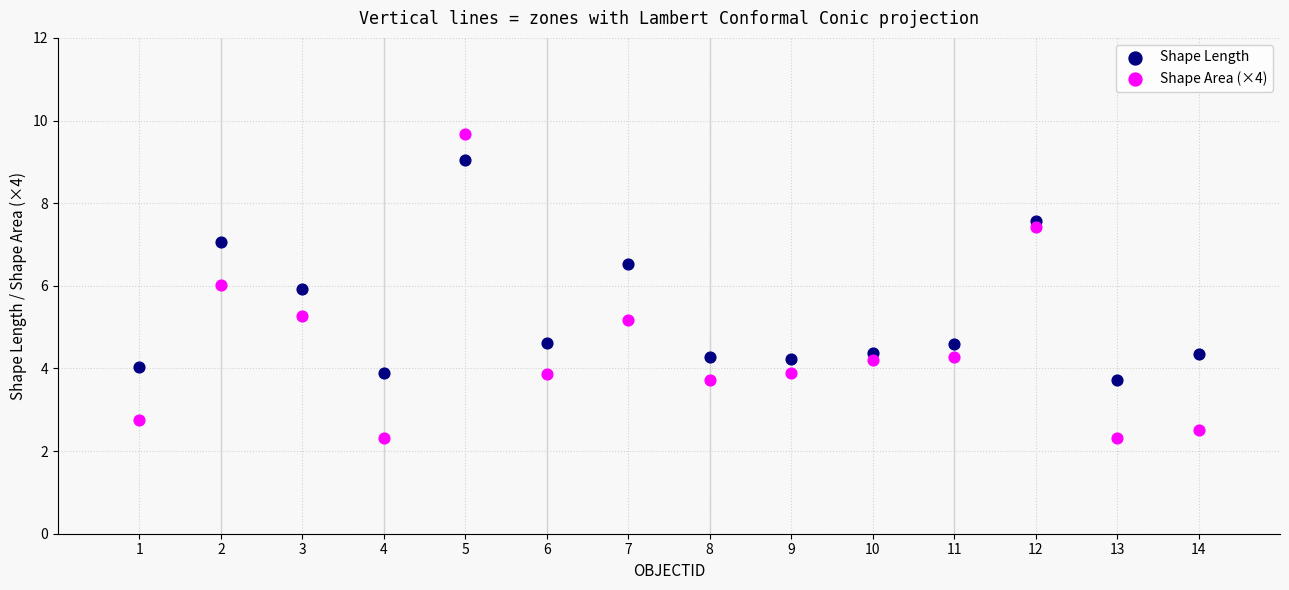

Which series reaches the minimum Y coordinate?

Shape Area (×4)